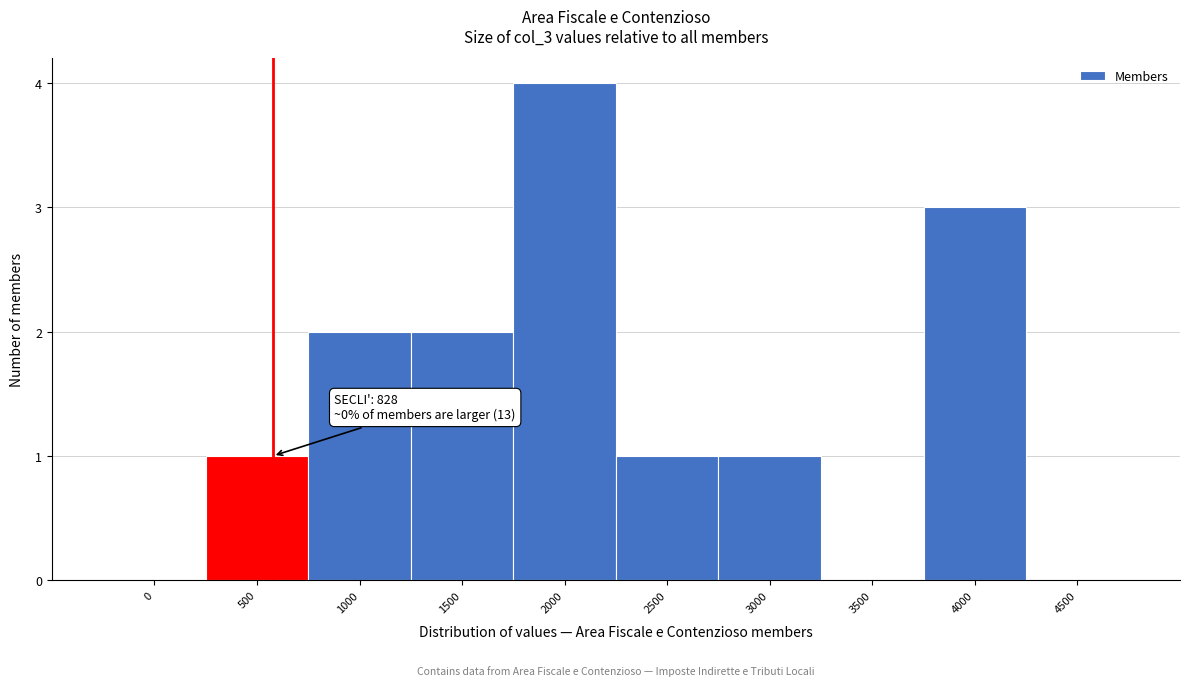

Reading left to right, what are all the values shown in this chart?

0=0	500=1	1000=2	1500=2	2000=4	2500=1	3000=1	3500=0	4000=3	4500=0